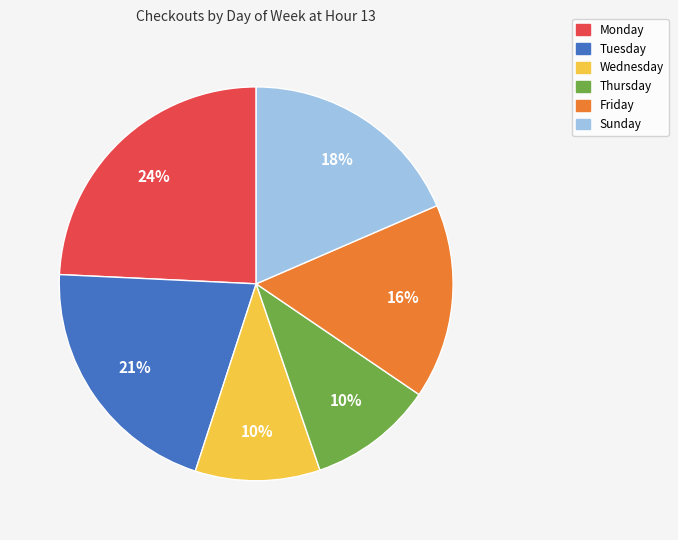

To the nearest percent, what is the average slice percentage?

17%